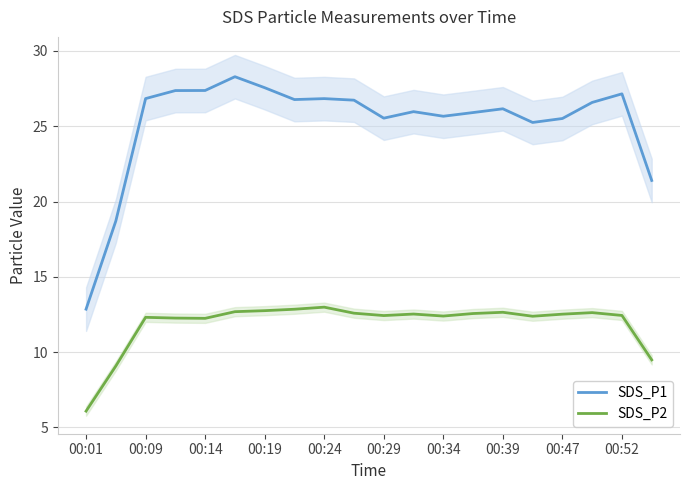

In SDS_P2, how many points are lower than both neighbors (excluding endpoints)?

4